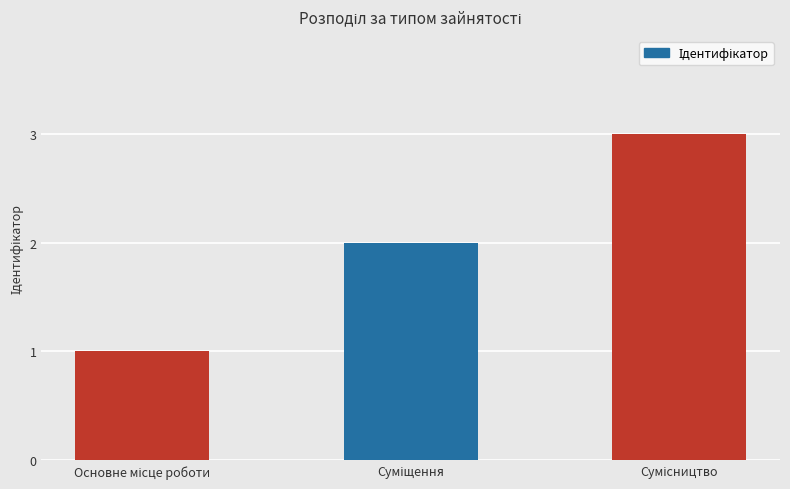

What is the greatest value displayed?

3